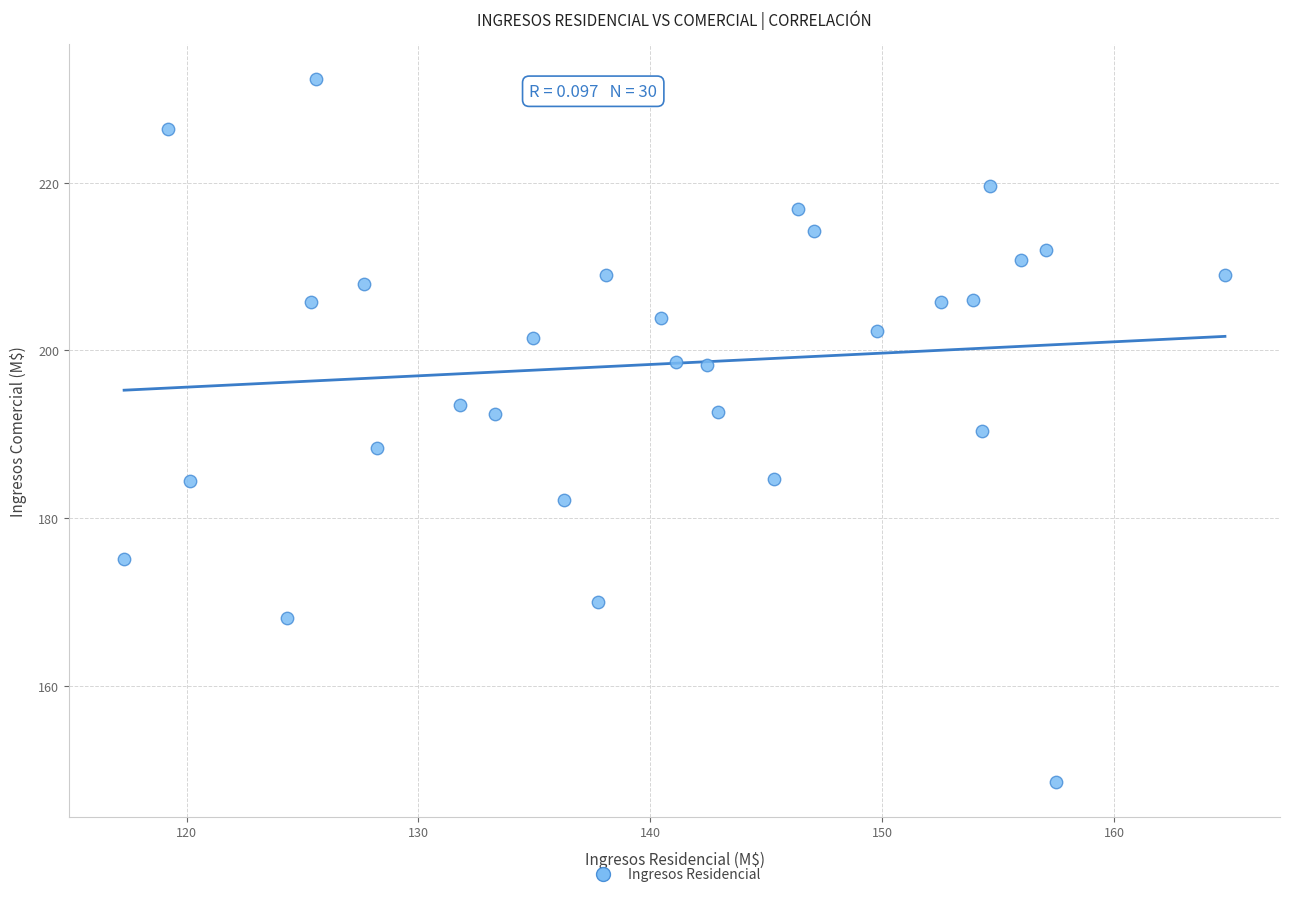

What is the range of Y values (max minus min)?

83.6